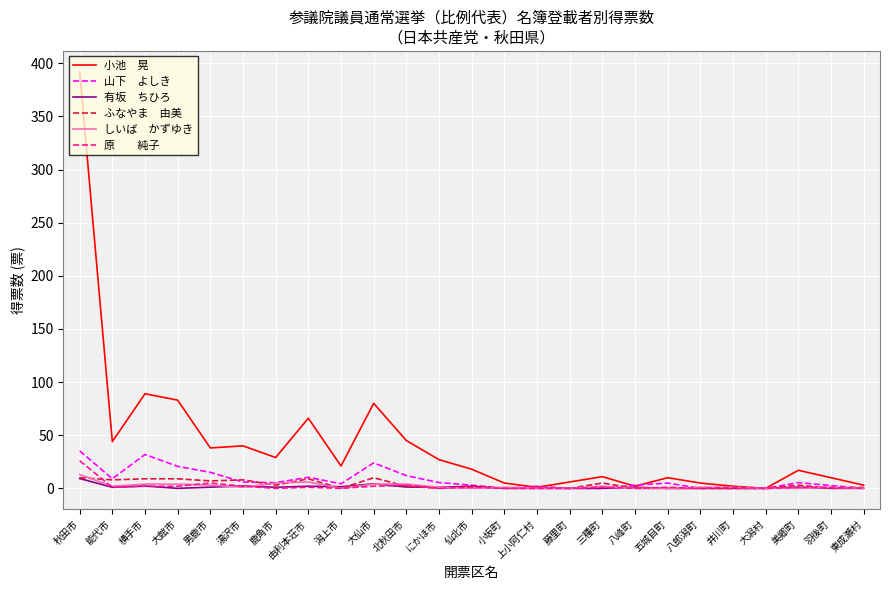

What is the total value across all series at 湯沢市?

59.2